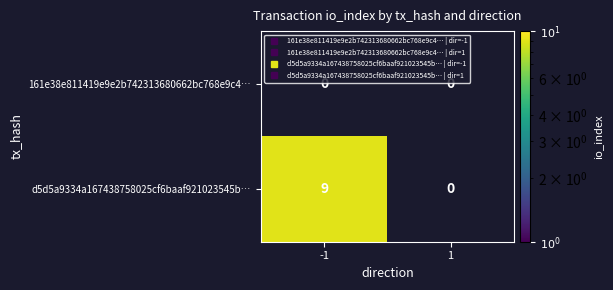

List the series in order of their overall mean, lowest first.

161e38e811419e9e2b742313680662bc768e9c4…, d5d5a9334a167438758025cf6baaf921023545b…